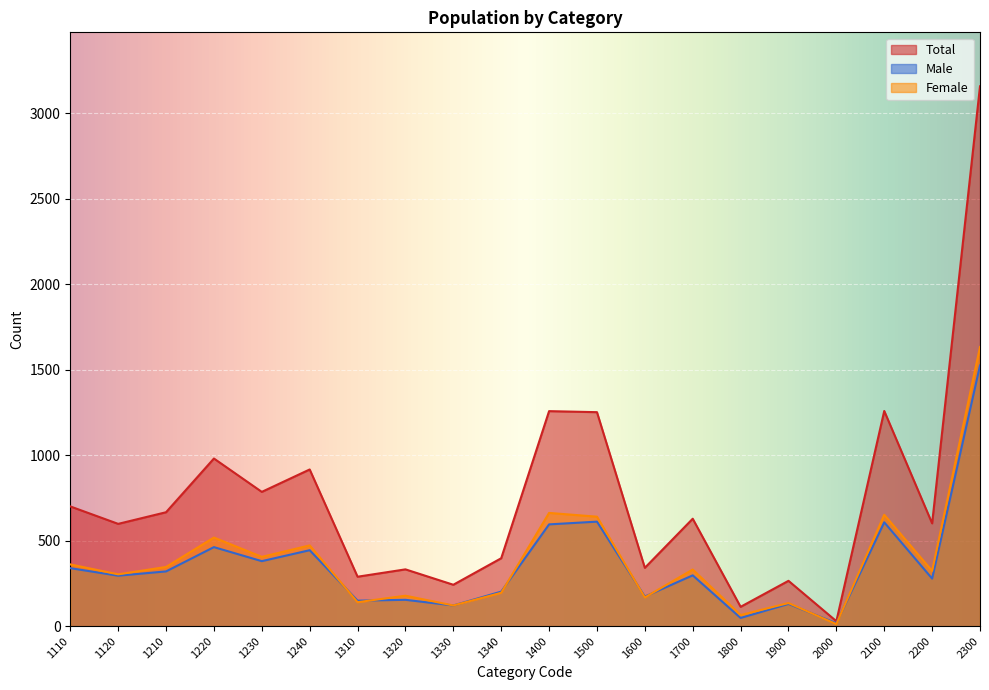

How many lines are shown in the chart?

3